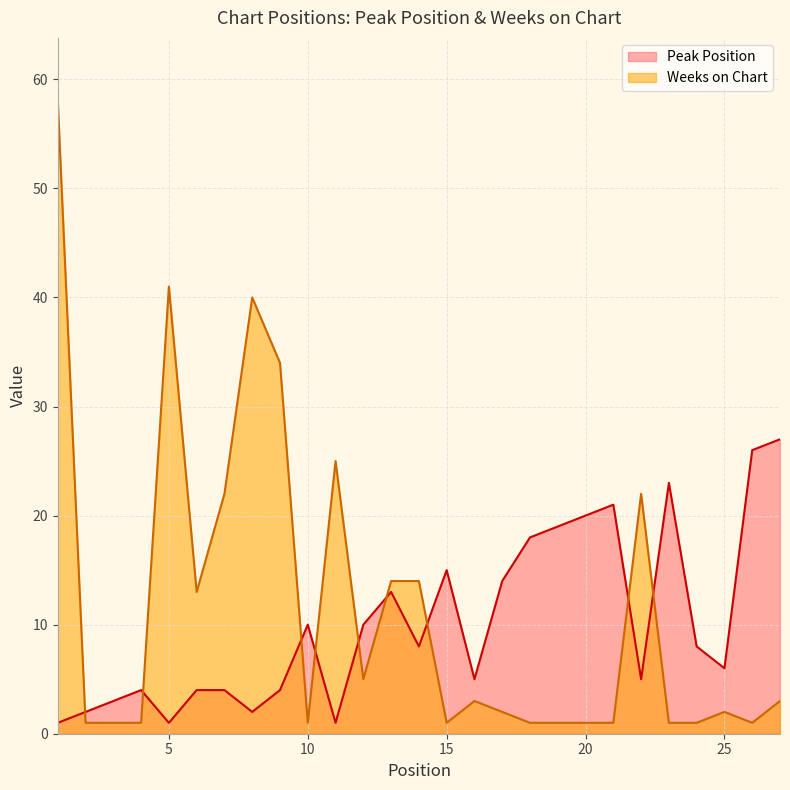

The value of Weeks on Chart at 2 is 2. True or false?

False